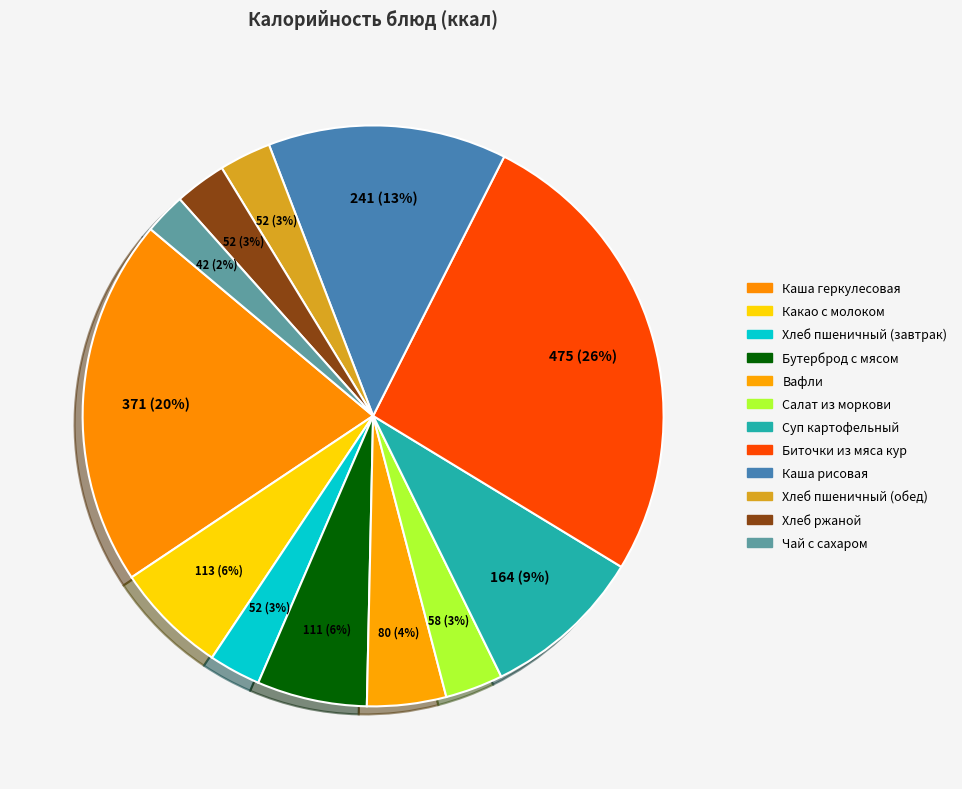

Rank the categories by value from highest to lowest.

Биточки из мяса кур, Каша геркулесовая, Каша рисовая, Суп картофельный, Какао с молоком, Бутерброд с мясом, Вафли, Салат из моркови, Хлеб пшеничный (завтрак), Хлеб пшеничный (обед), Хлеб ржаной, Чай с сахаром